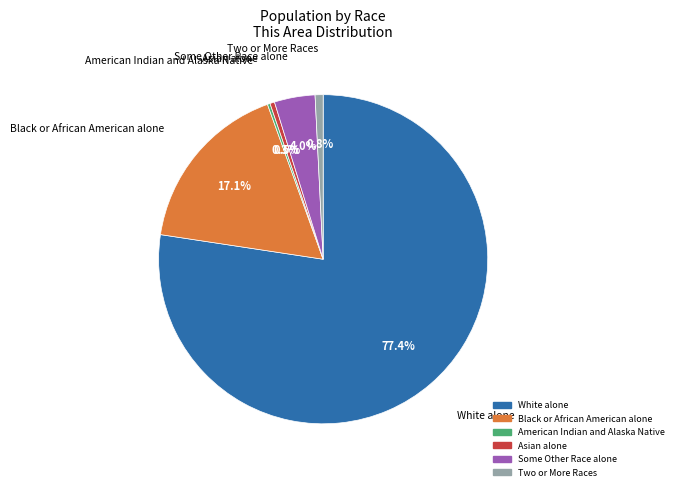

To the nearest percent, what is the difference between the largest and smallest slice percentages?

77%